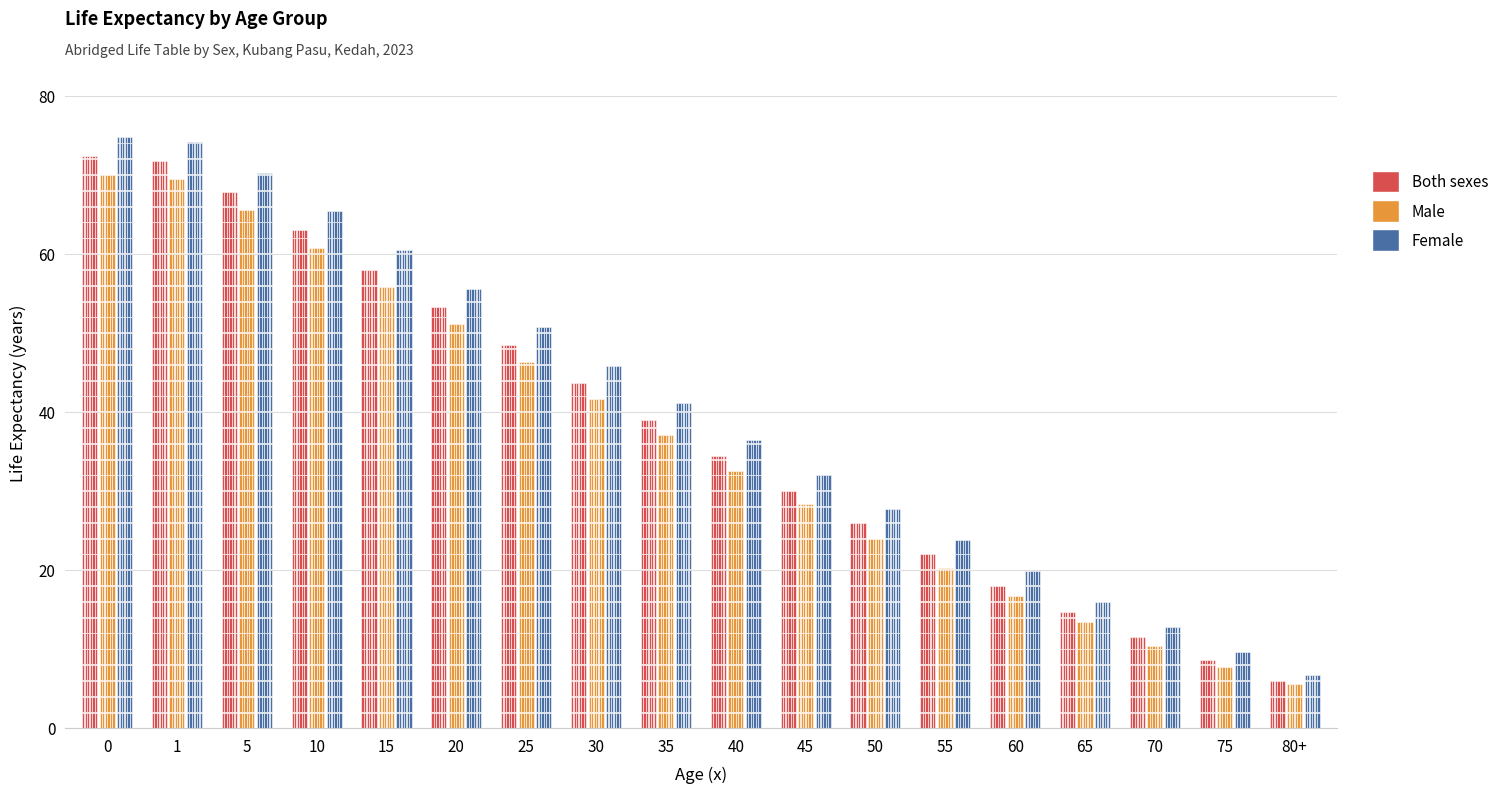

What is the sum of all Female values?

724.1